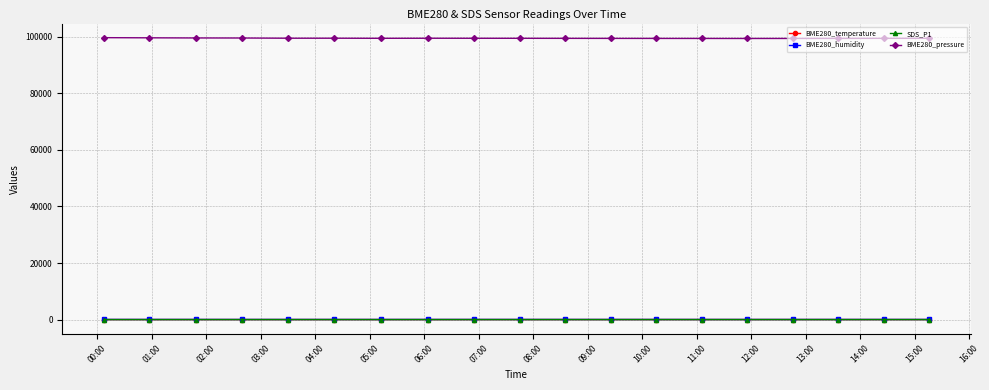

What is the greatest value displayed?

99644.1